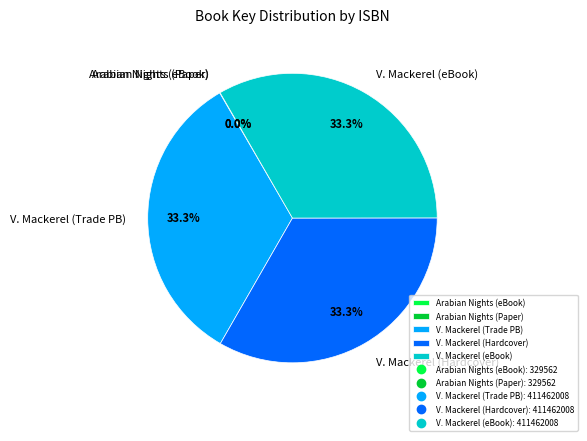

Does V. Mackerel (Trade PB) represent more than half of the total?

No